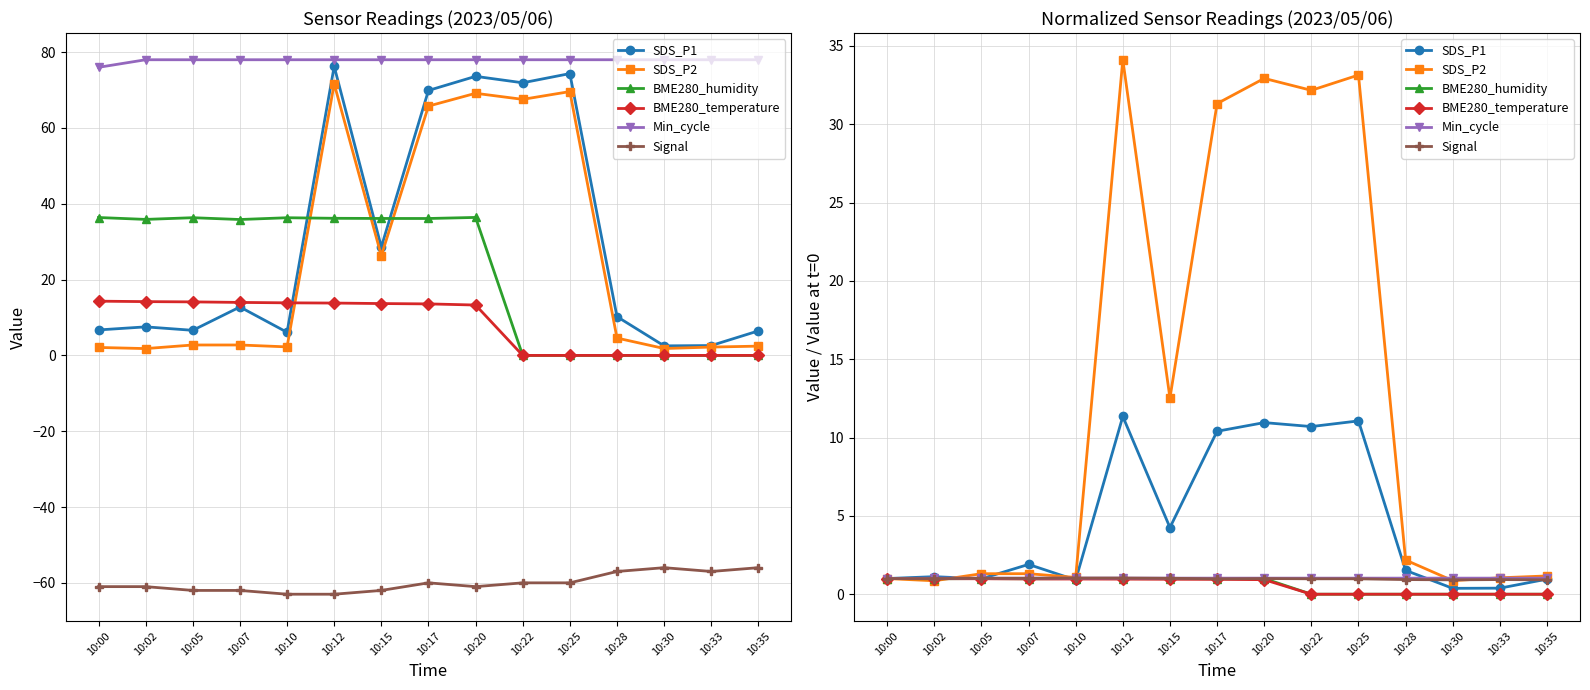

Where is BME280_humidity nearest to the value 0?

10:22